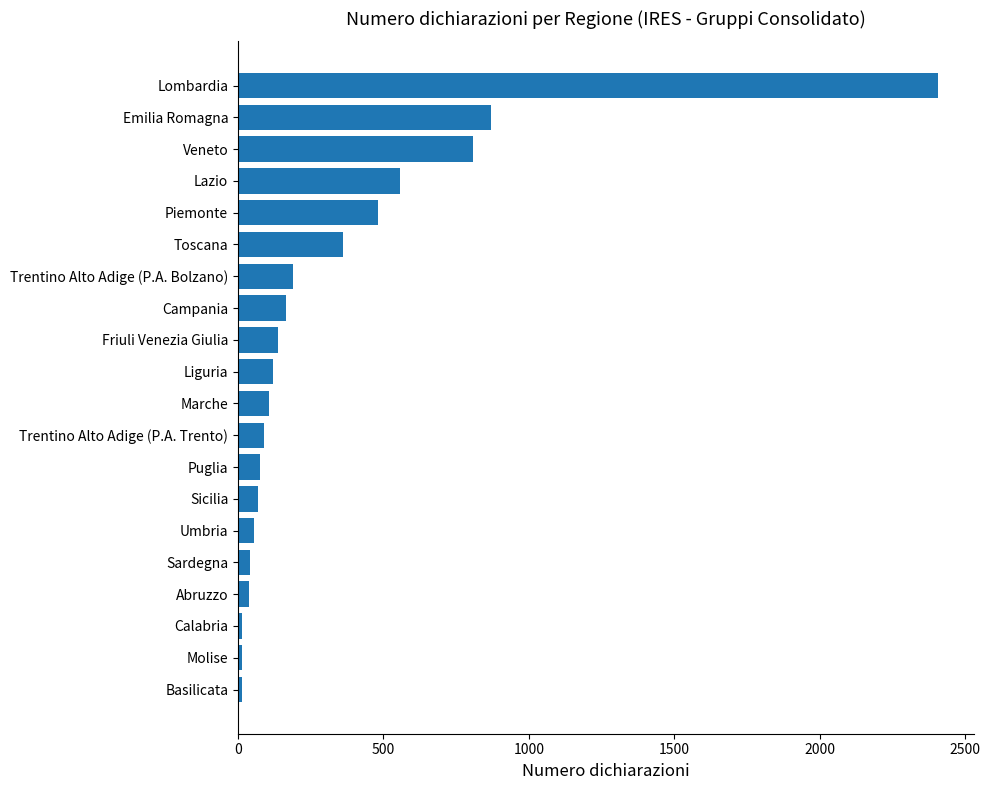

Is it true that the value at Liguria is 121?

True